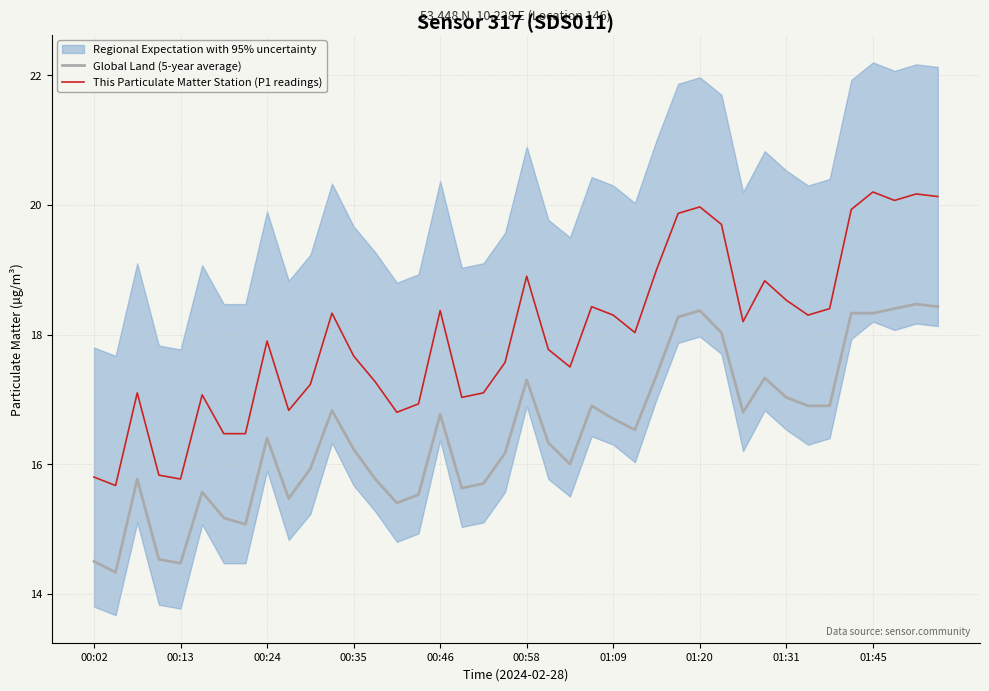

Is it true that This Particulate Matter Station (P1 readings) equals 20.2 at 01:45?

True